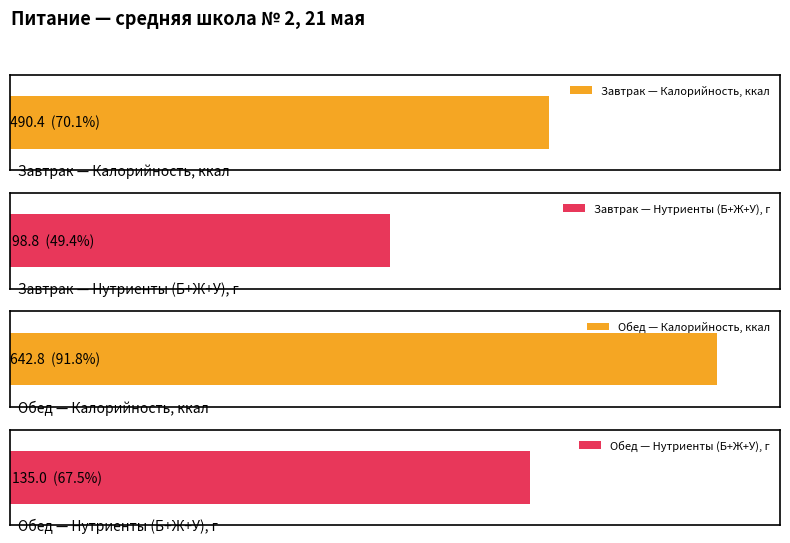

What is the label of the 2nd bar from the right?

Завтрак